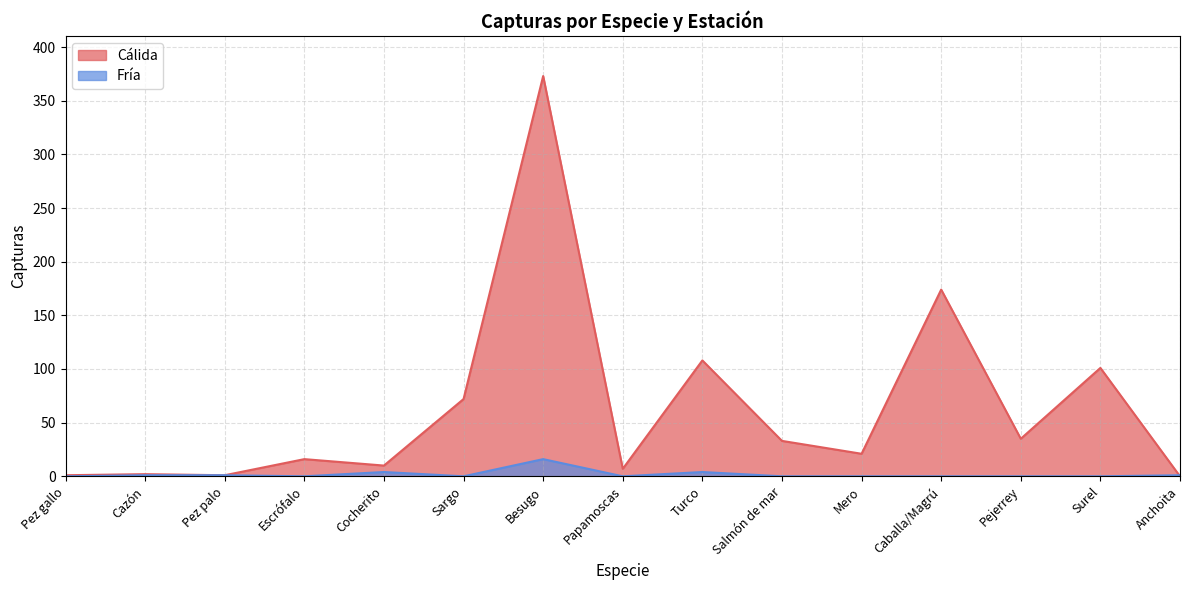

Does the chart have visible grid lines?

Yes